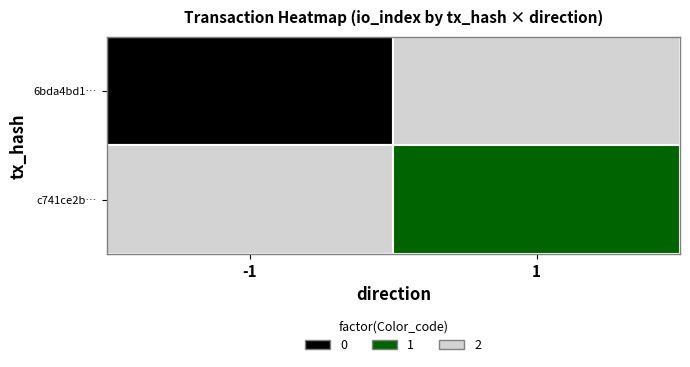

Which has a higher value, direction_values or 1?

1